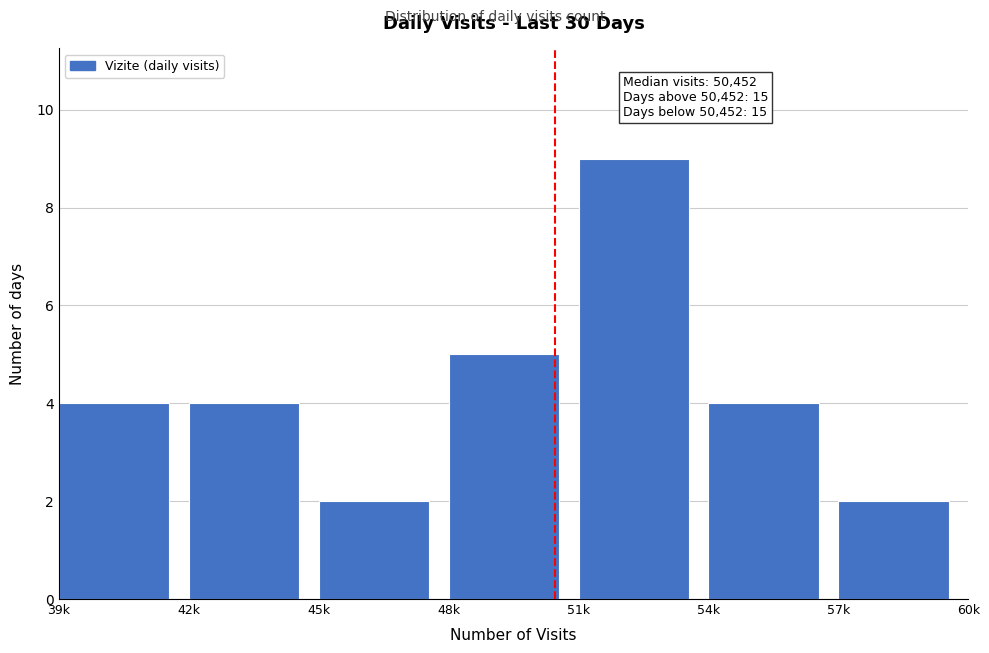

Reading left to right, transcribe all the data shown in this chart.

4	4	2	5	9	4	2